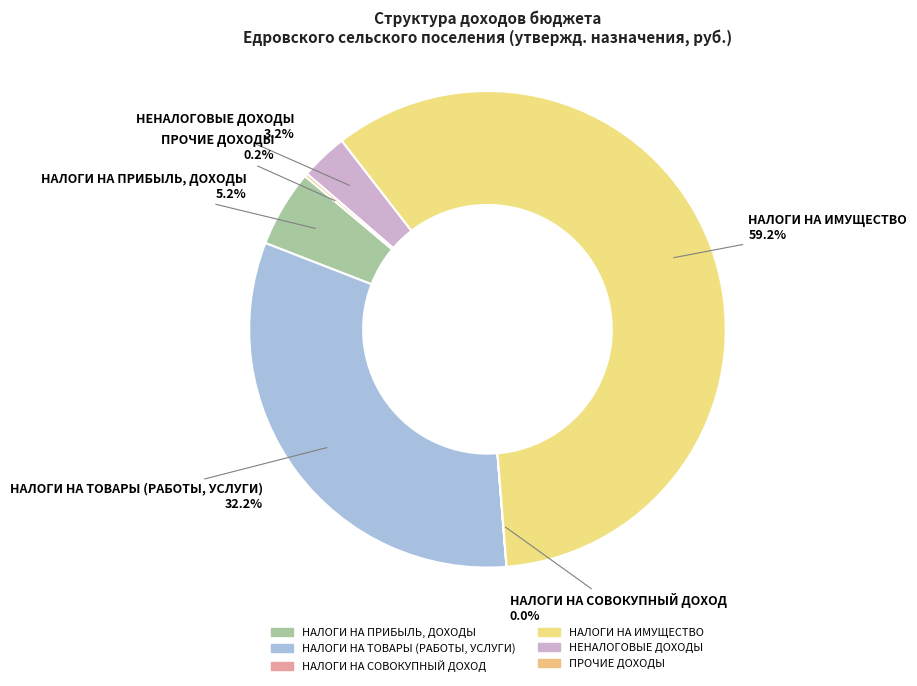

Which slice is the largest?

НАЛОГИ НА ИМУЩЕСТВО